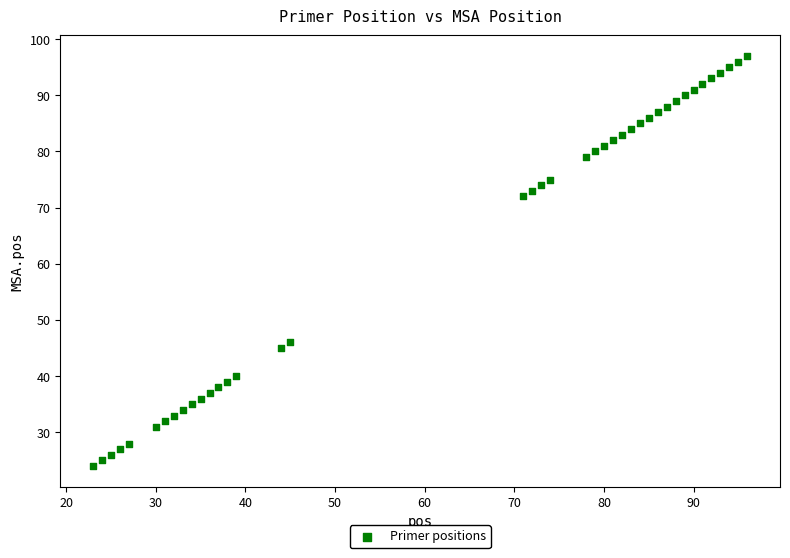

What Y value in the scatter plot is closest to 60?

72